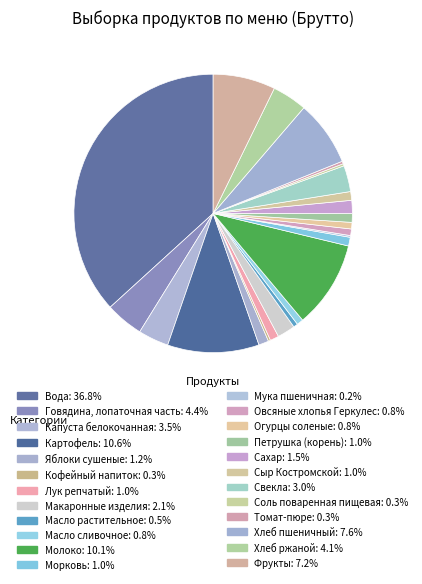

The Хлеб ржаной slice represents 4% of the pie. True or false?

True